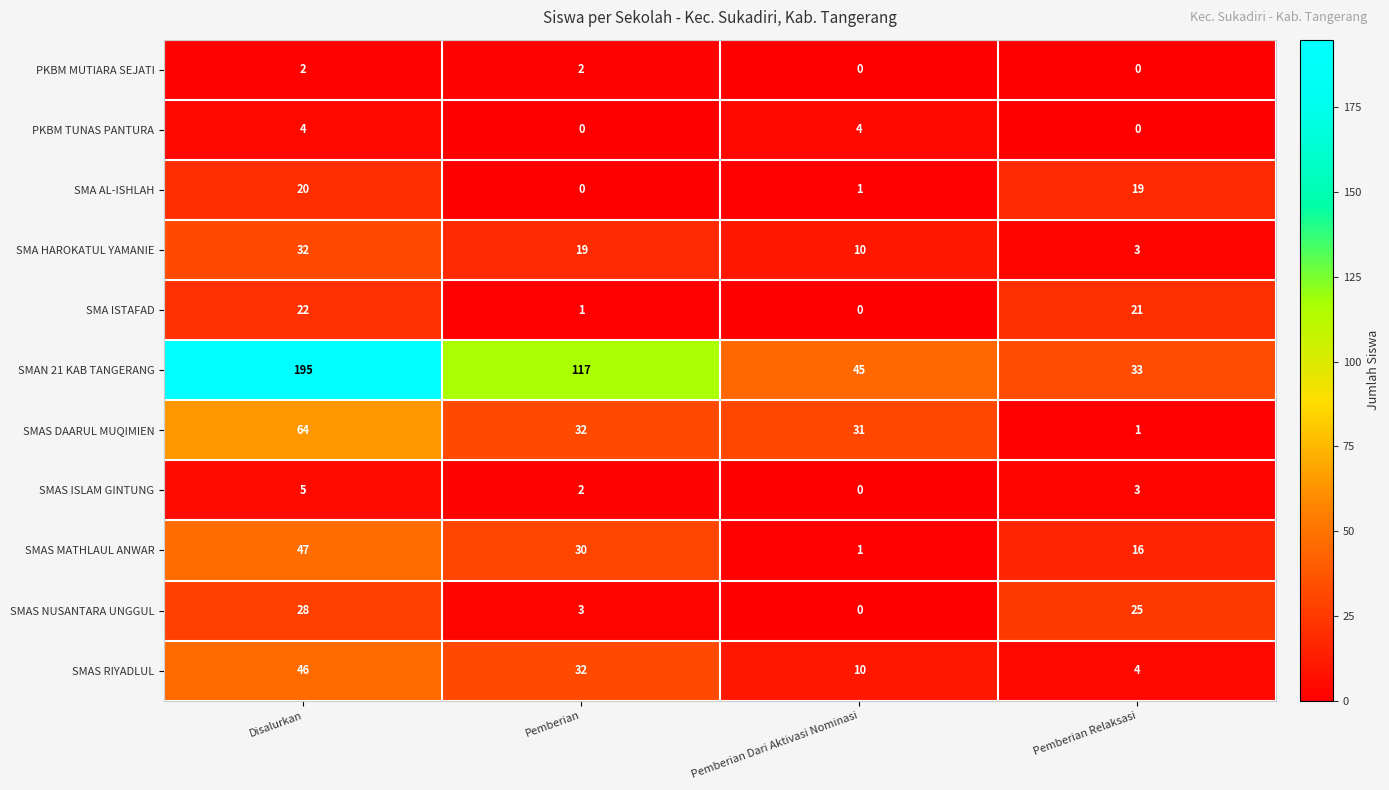

Is it true that PKBM MUTIARA SEJATI equals 1 at Disalurkan?

False